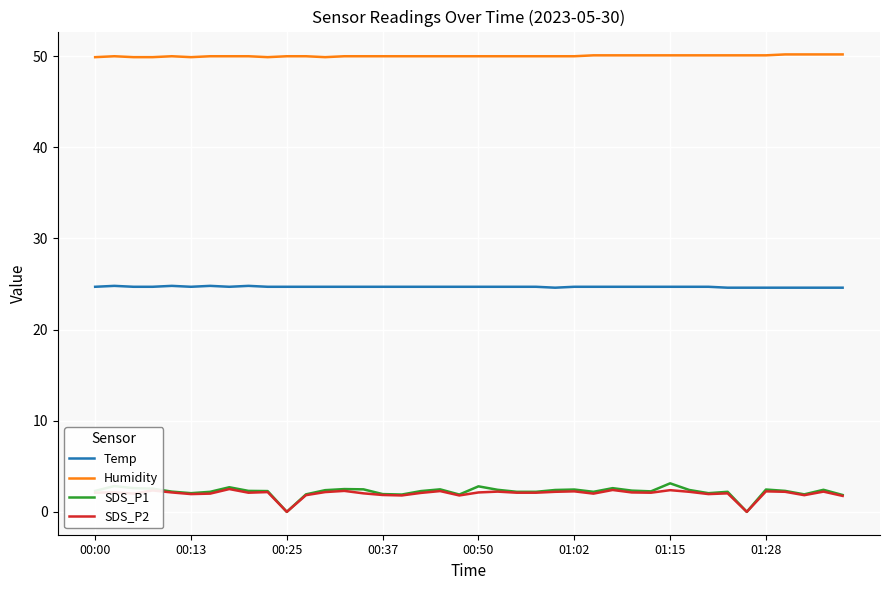

True or false: Humidity and Temp cross at least once.

False